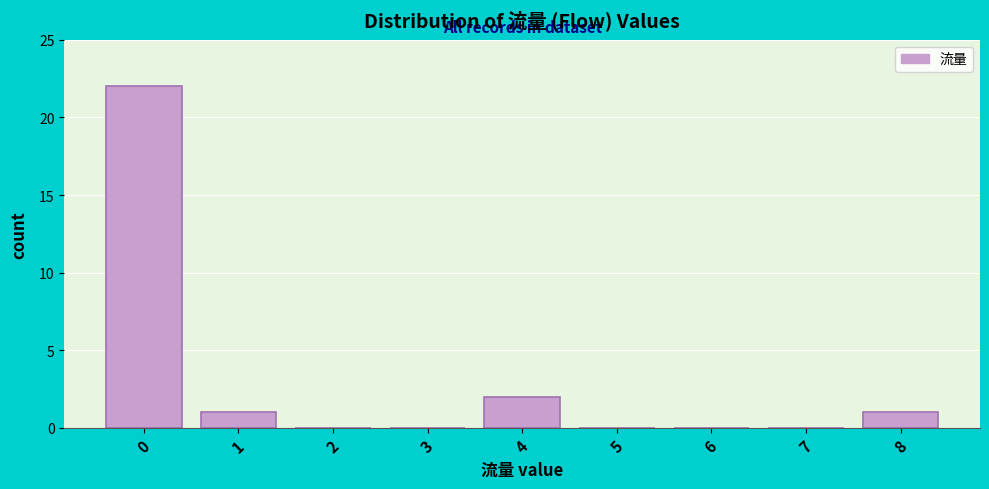

Reading left to right, list all the values displayed in this chart.

0=22	1=1	2=0	3=0	4=2	5=0	6=0	7=0	8=1